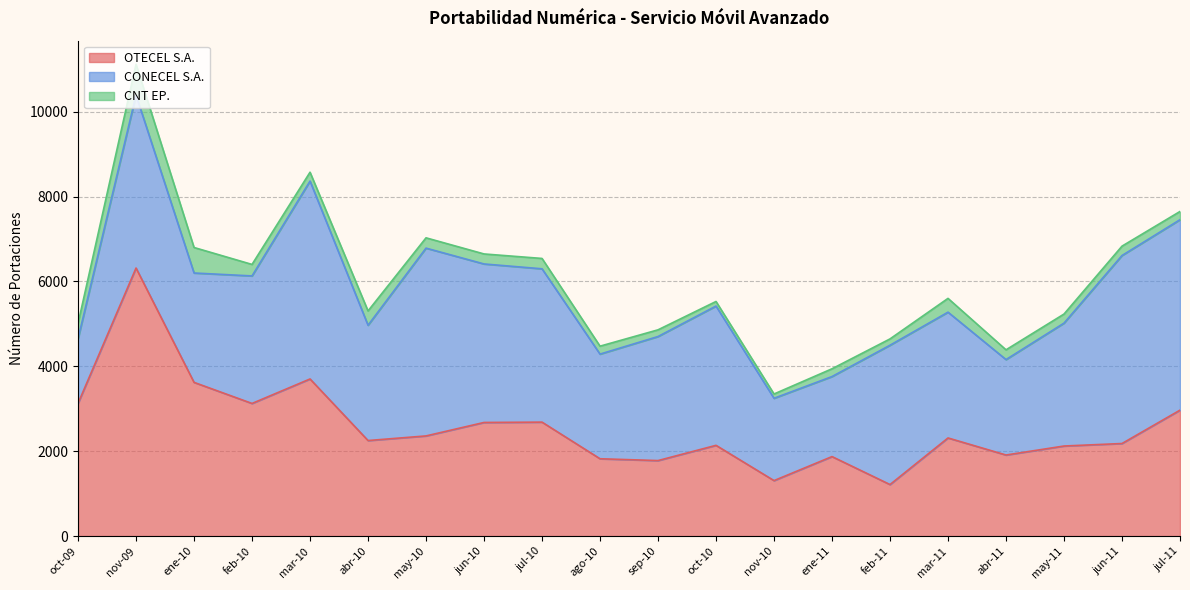

Does the chart display data point markers on the line(s)?

No